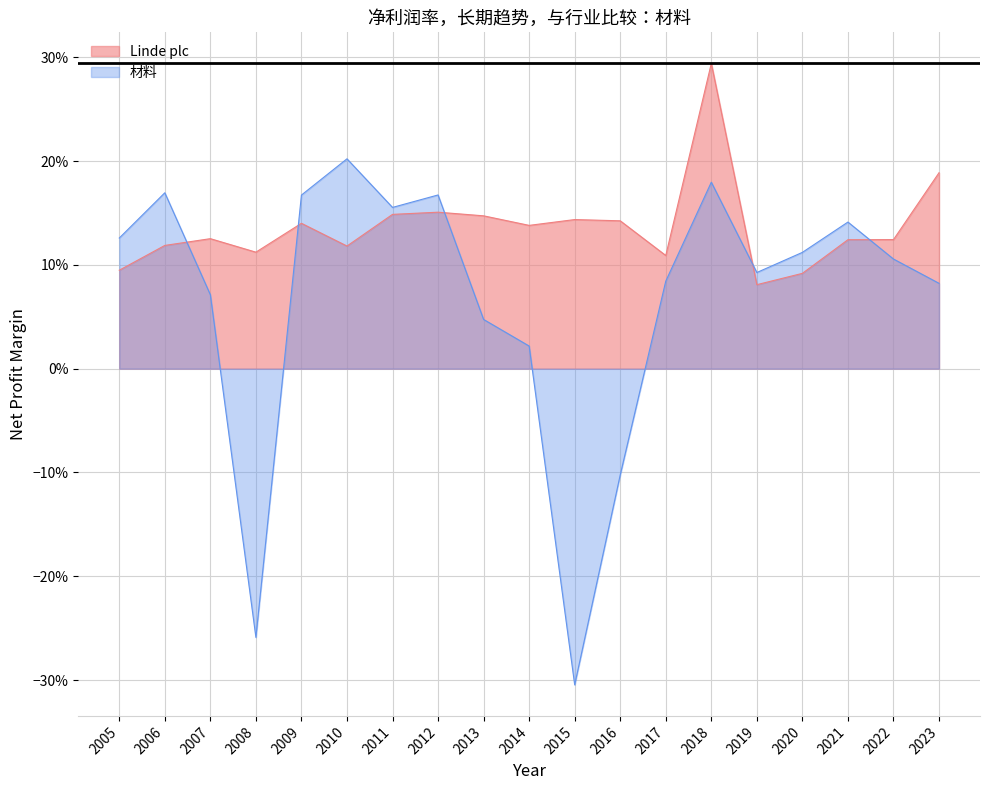

Reading left to right, transcribe all the data shown in this chart.

Linde plc: 2023=0.2	2022=0.1	2021=0.1	2020=0.1	2019=0.1	2018=0.3	2017=0.1	2016=0.1	2015=0.1	2014=0.1	2013=0.1	2012=0.2	2011=0.1	2010=0.1	2009=0.1	2008=0.1	2007=0.1	2006=0.1	2005=0.1
材料: 2023=0.1	2022=0.1	2021=0.1	2020=0.1	2019=0.1	2018=0.2	2017=0.1	2016=-0.1	2015=-0.3	2014=0.0	2013=0.0	2012=0.2	2011=0.2	2010=0.2	2009=0.2	2008=-0.3	2007=0.1	2006=0.2	2005=0.1